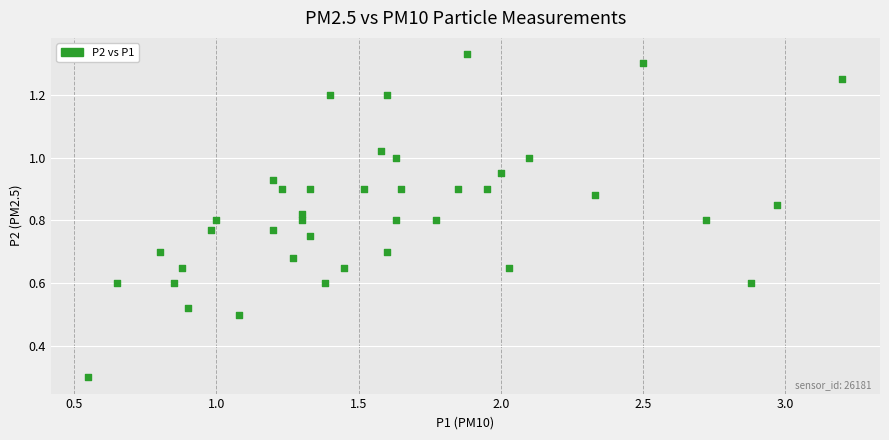

What Y value in the scatter plot is closest to 0?

0.3